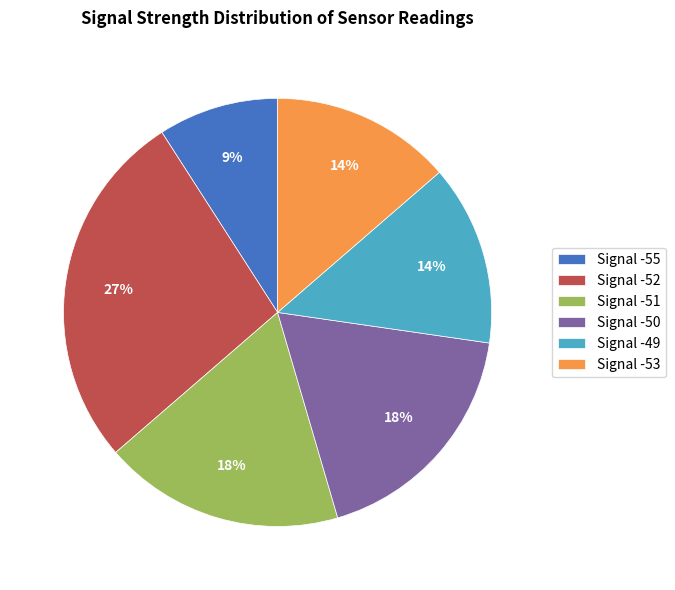

Is it true that Signal -51 is 18% of the pie?

True